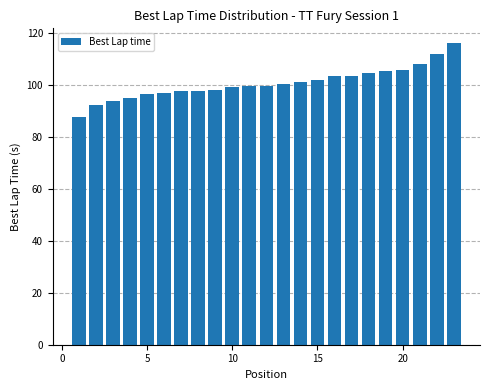

How many series are shown in this chart?

1